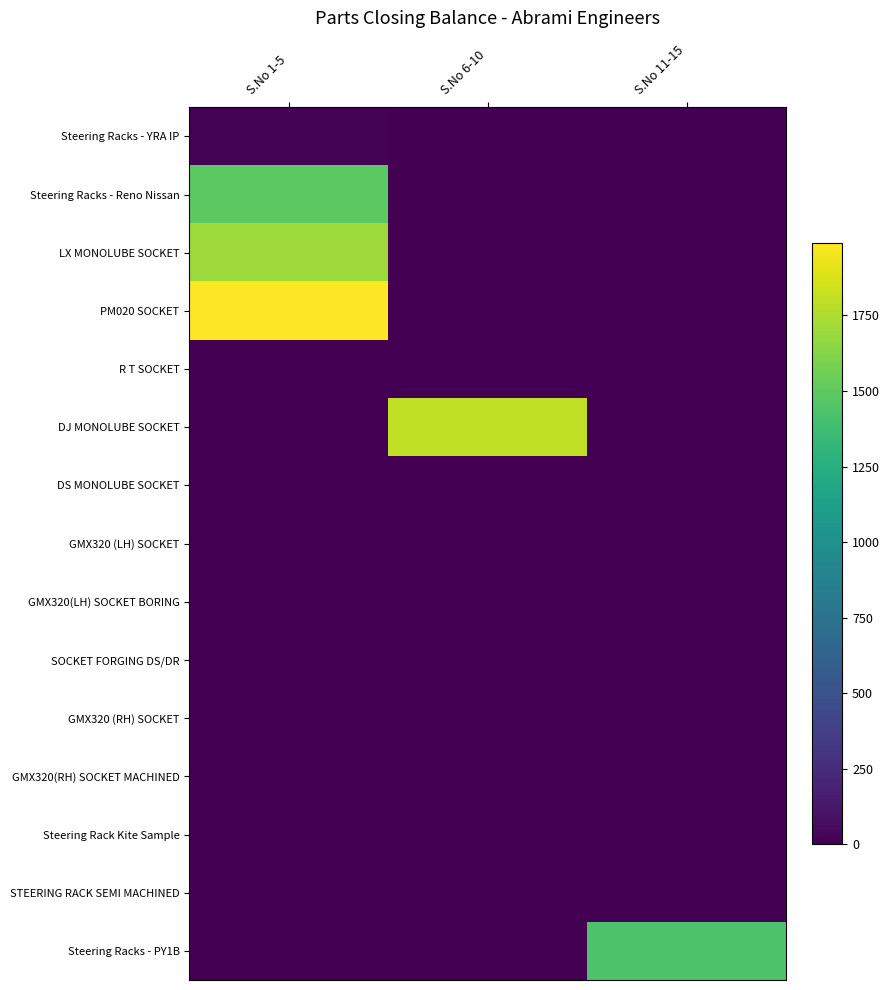

Reading left to right, list all the values displayed in this chart.

Steering Racks - YRA IP: S.No 1-5=13	S.No 6-10=0	S.No 11-15=0
Steering Racks - Reno Nissan: S.No 1-5=1486	S.No 6-10=0	S.No 11-15=0
LX MONOLUBE SOCKET: S.No 1-5=1700	S.No 6-10=0	S.No 11-15=0
PM020 SOCKET: S.No 1-5=1989	S.No 6-10=0	S.No 11-15=0
R T SOCKET: S.No 1-5=0	S.No 6-10=0	S.No 11-15=0
DJ MONOLUBE SOCKET: S.No 1-5=0	S.No 6-10=1800	S.No 11-15=0
DS MONOLUBE SOCKET: S.No 1-5=0	S.No 6-10=0	S.No 11-15=0
GMX320 (LH) SOCKET: S.No 1-5=0	S.No 6-10=0	S.No 11-15=0
GMX320(LH) SOCKET BORING: S.No 1-5=0	S.No 6-10=0	S.No 11-15=0
SOCKET FORGING DS/DR: S.No 1-5=0	S.No 6-10=0	S.No 11-15=0
GMX320 (RH) SOCKET: S.No 1-5=0	S.No 6-10=0	S.No 11-15=0
GMX320(RH) SOCKET MACHINED: S.No 1-5=0	S.No 6-10=0	S.No 11-15=0
Steering Rack Kite Sample: S.No 1-5=0	S.No 6-10=0	S.No 11-15=0
STEERING RACK SEMI MACHINED: S.No 1-5=0	S.No 6-10=0	S.No 11-15=0
Steering Racks - PY1B: S.No 1-5=0	S.No 6-10=0	S.No 11-15=1431